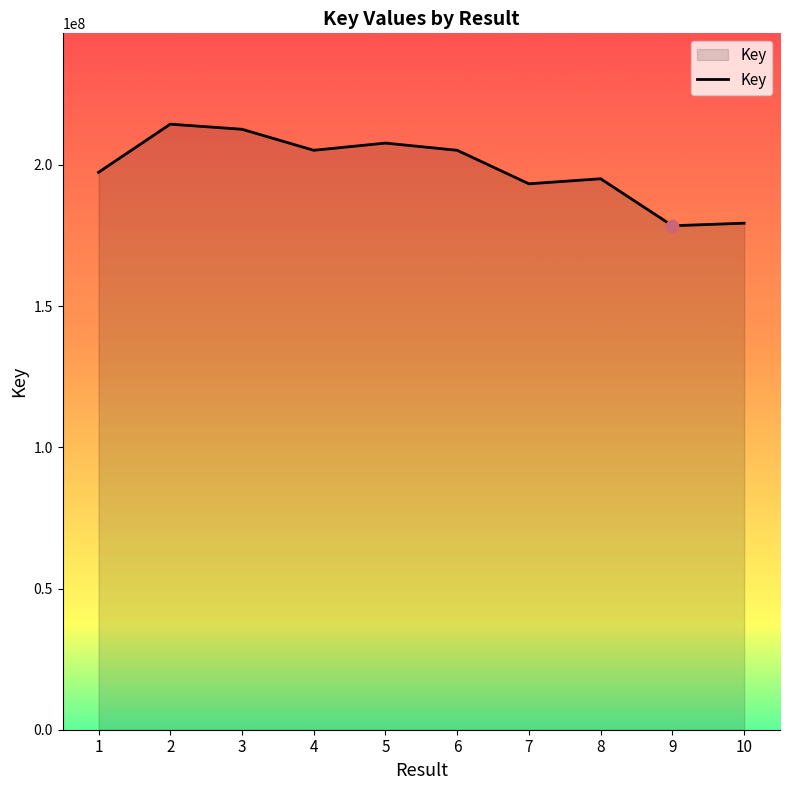

Between 10 and 6, which is larger?

6